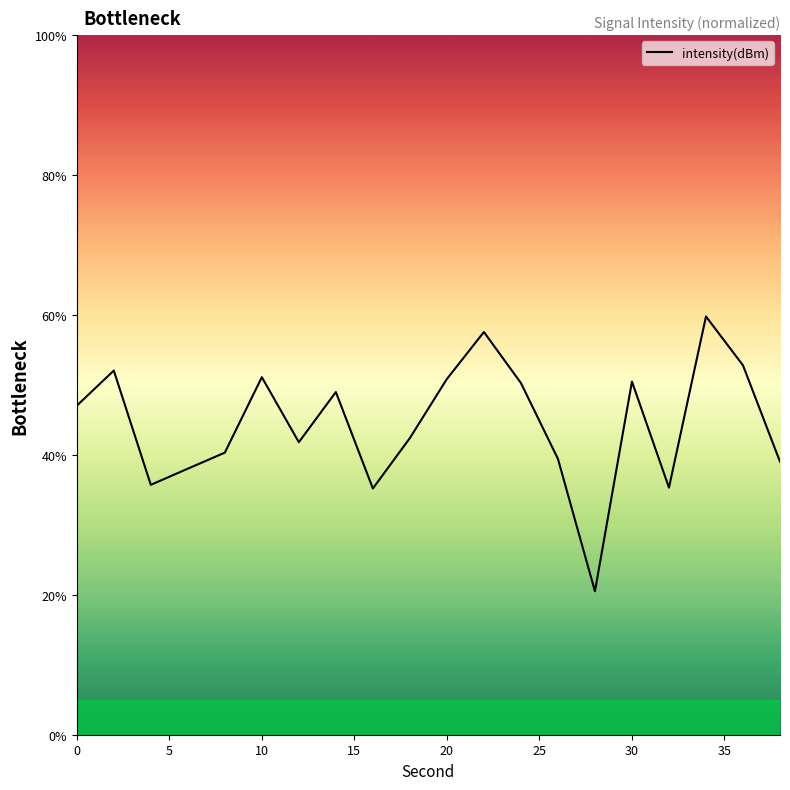

What is the smallest value displayed?

20.5